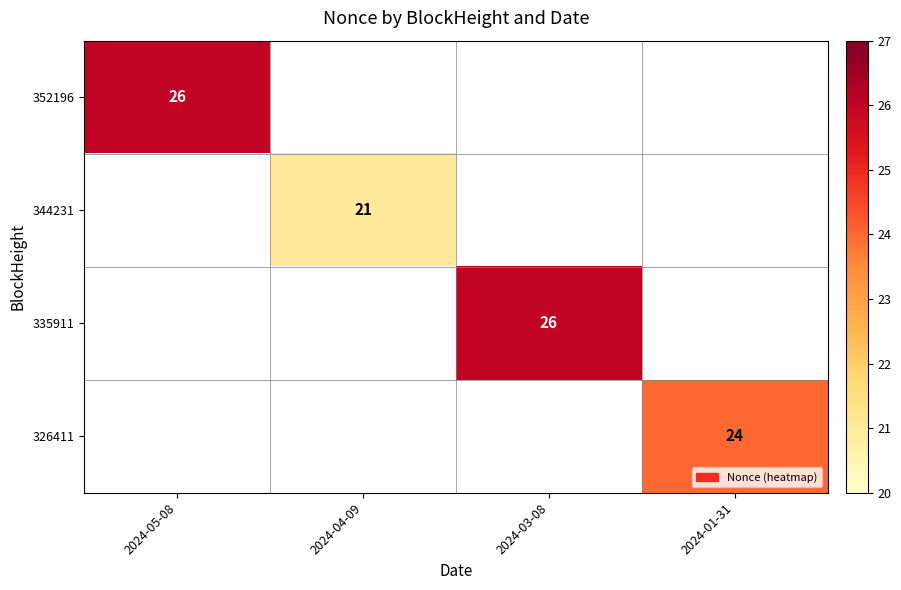

The 326411 series shows 33 at 2024-01-31. True or false?

False